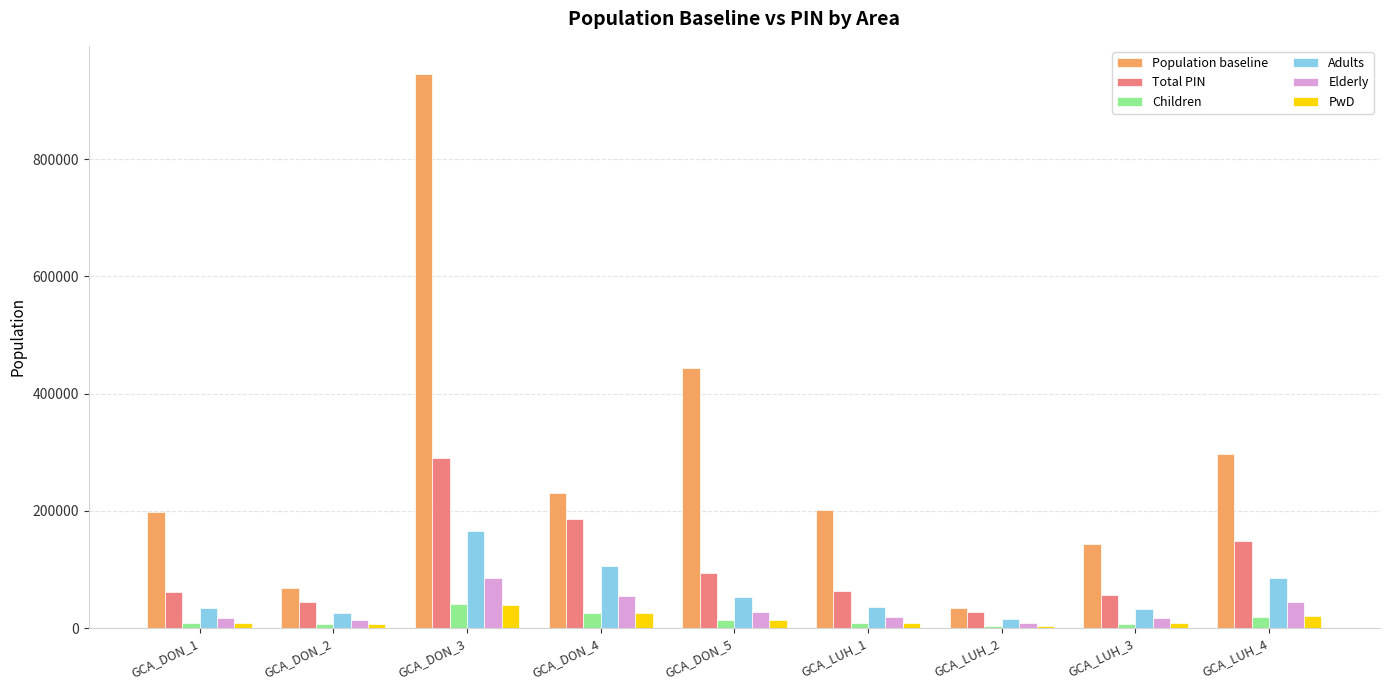

True or false: PwD has a value of 7988.6 at GCA_LUH_3.

True